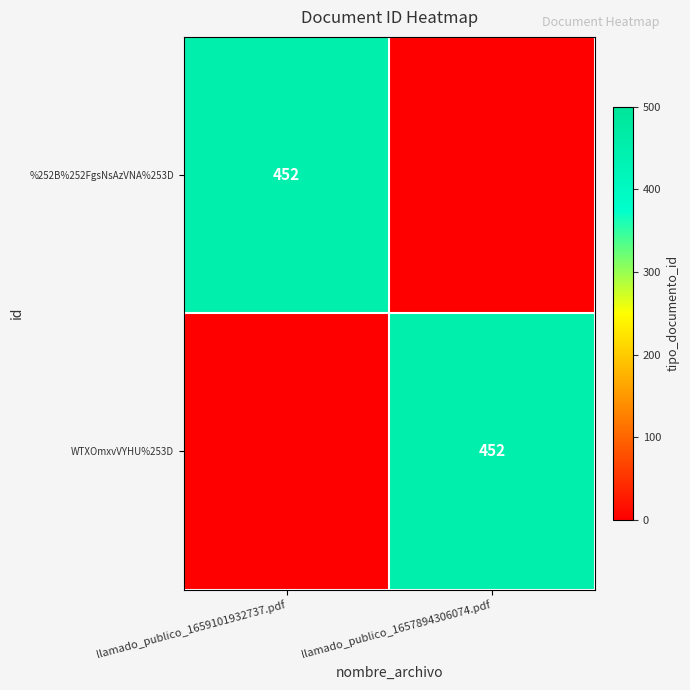

At which category does the chart reach its peak across all series?

llamado_publico_1659101932737.pdf